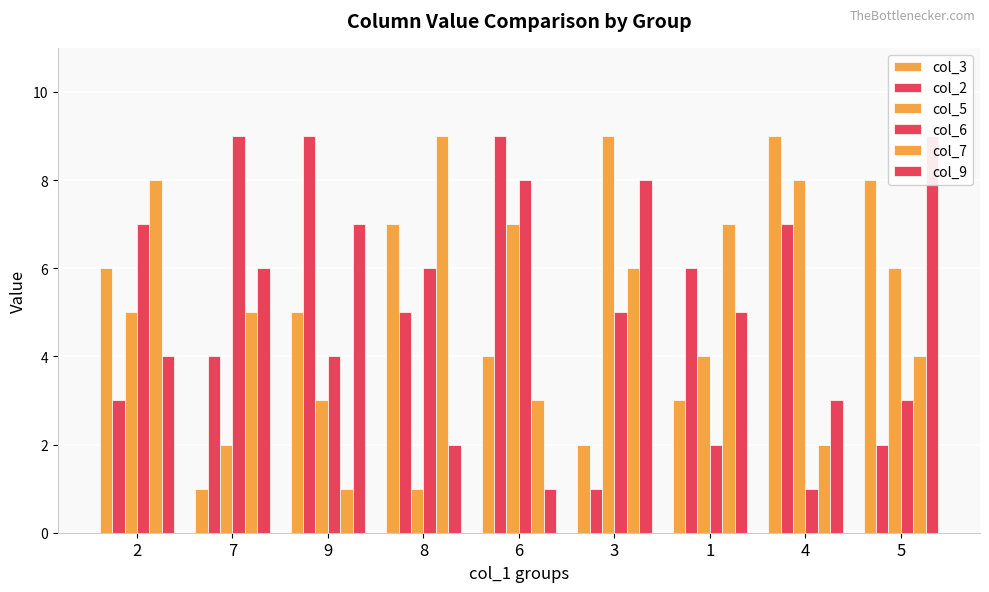

How many groups of bars are there?

9